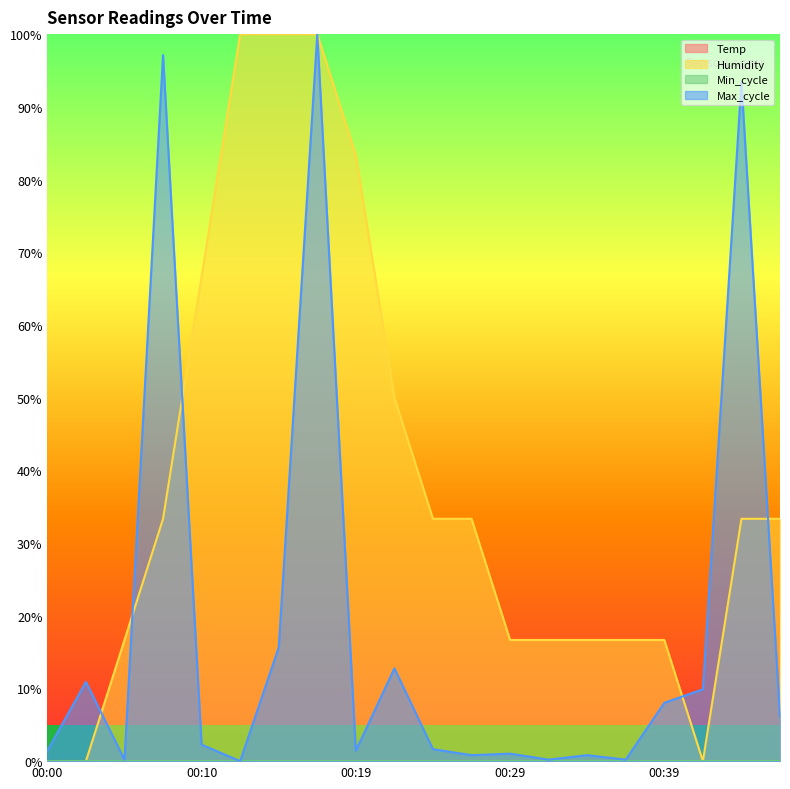

Reading right to left, transcribe all the data shown in this chart.

Humidity: 0.3	0.3	0.0	0.2	0.2	0.2	0.2	0.2	0.3	0.3	0.5	0.8	1.0	1.0	1.0	0.7	0.3	0.2	0.0	0.0
Max_cycle: 0.1	0.9	0.1	0.1	0.0	0.0	0.0	0.0	0.0	0.0	0.1	0.0	1.0	0.2	0.0	0.0	1.0	0.0	0.1	0.0